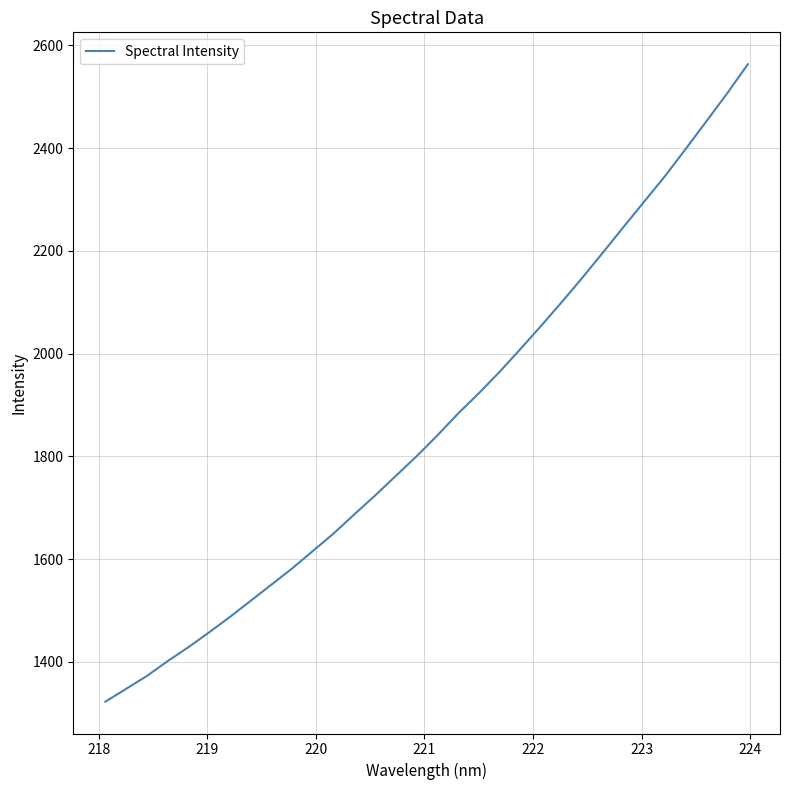

What is the greatest value displayed?

2563.2